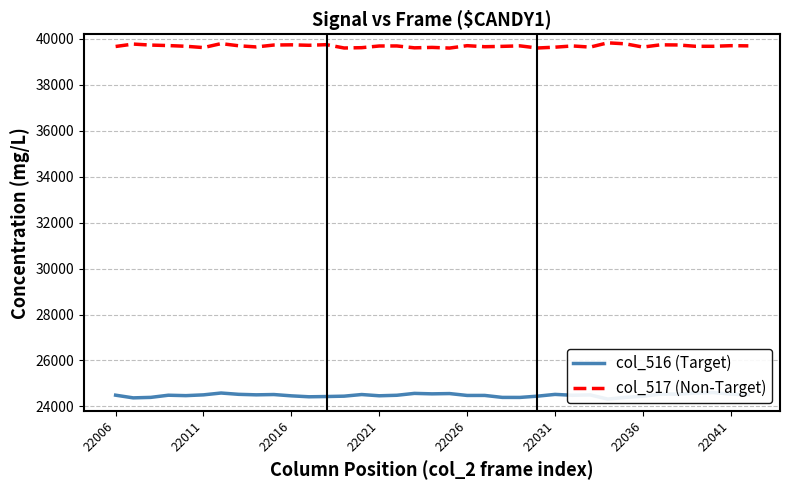

What is the lowest value of the col_517 (Non-Target) series?

39602